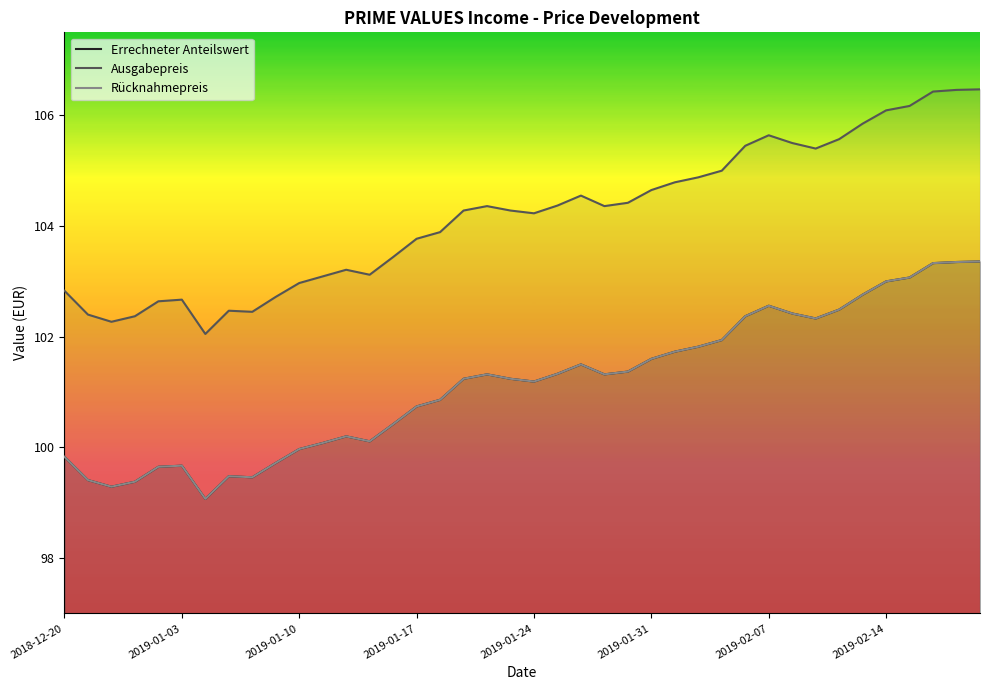

What is the sum of all Errechneter Anteilswert values?

4046.0